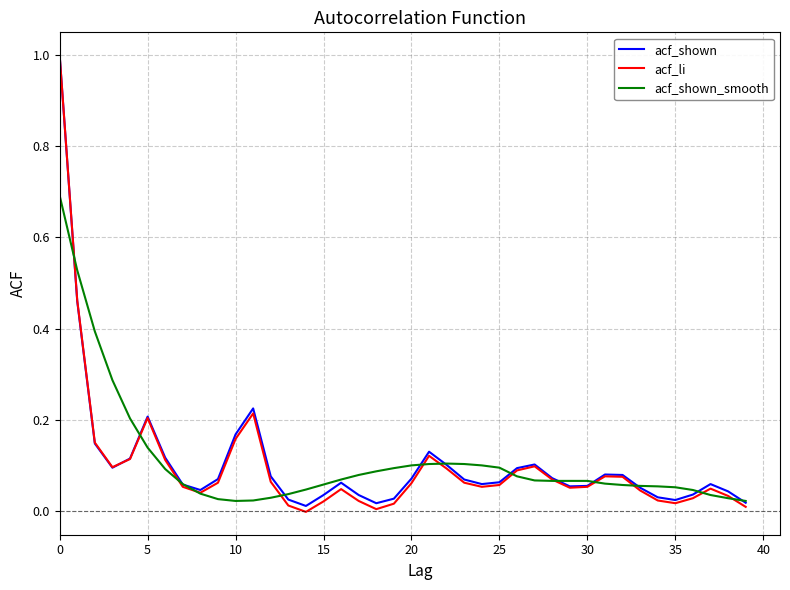

How many lines are shown in the chart?

3